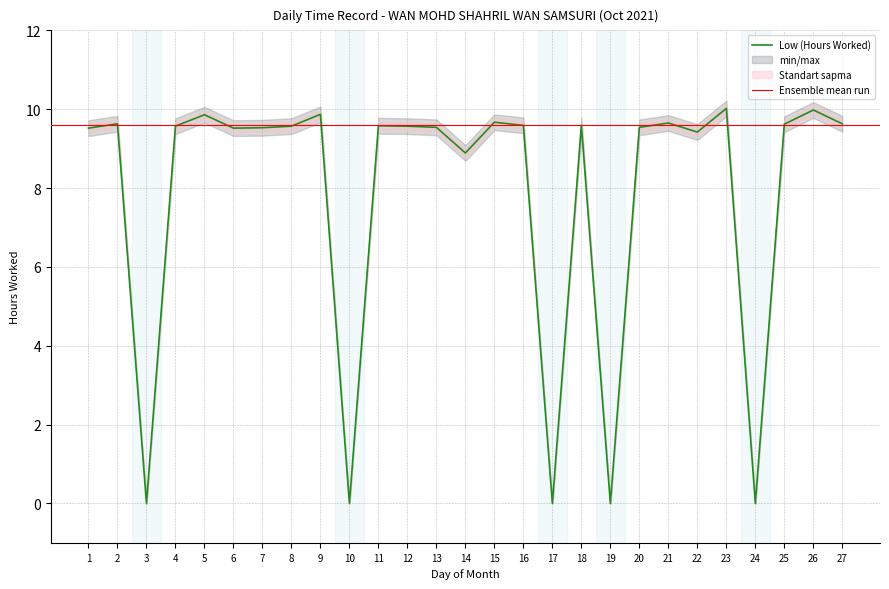

List the labels in order of value, smallest first.

3, 10, 17, 19, 24, 14, 22, 1, 6, 7, 13, 20, 4, 8, 12, 11, 16, 18, 25, 2, 27, 21, 15, 5, 9, 26, 23